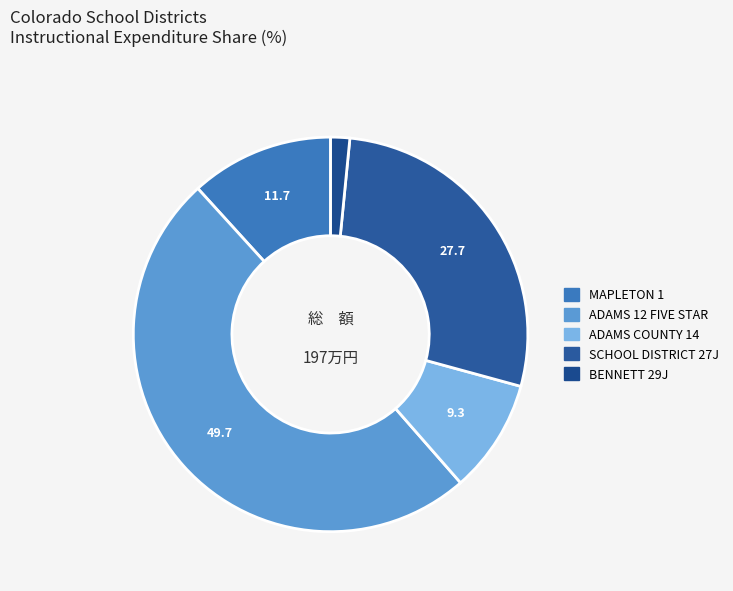

What is the largest slice in the pie chart?

ADAMS 12 FIVE STAR